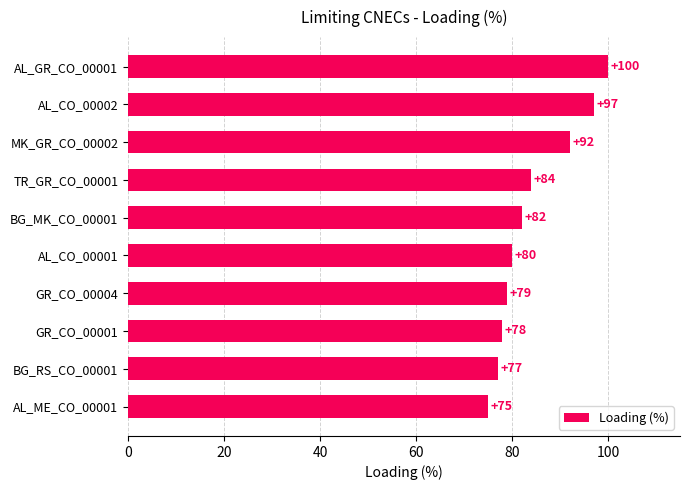

What is the minimum value shown in the chart?

75